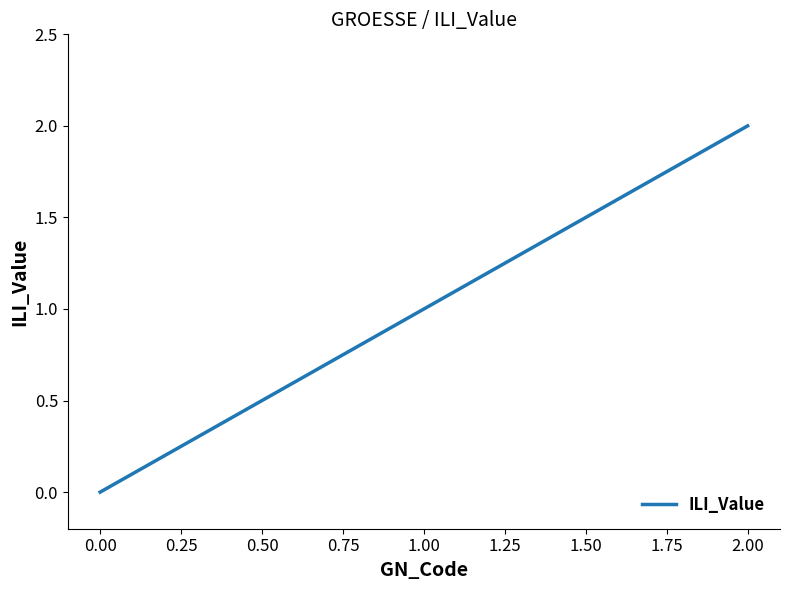

What is the change in value from 0.00 to 2.00?

+2